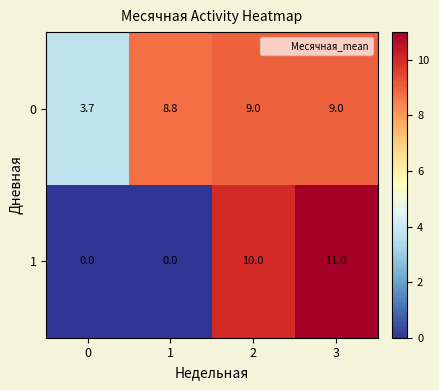

Rank the series at 2 from highest to lowest value.

1, 0